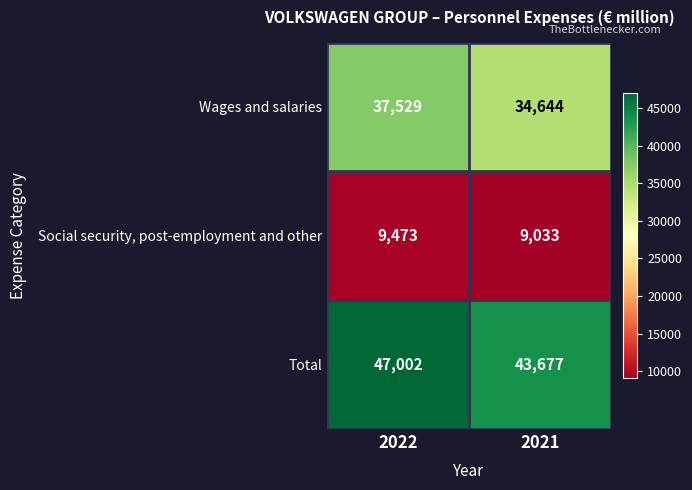

At which label is Total closest to 45339?

2021